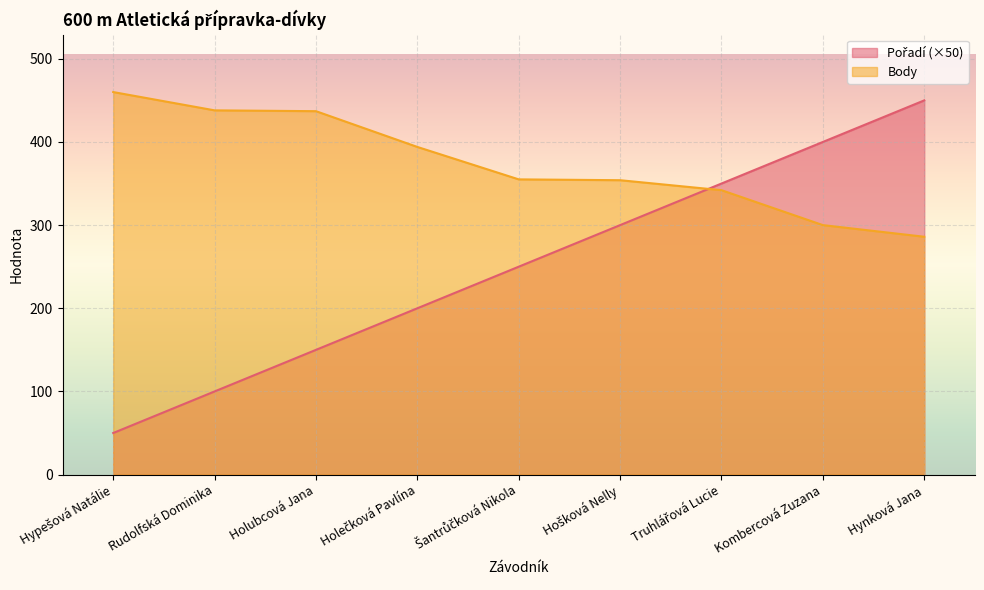

What is the difference between the Pořadí values at Truhlářová Lucie and Kombercová Zuzana?

50